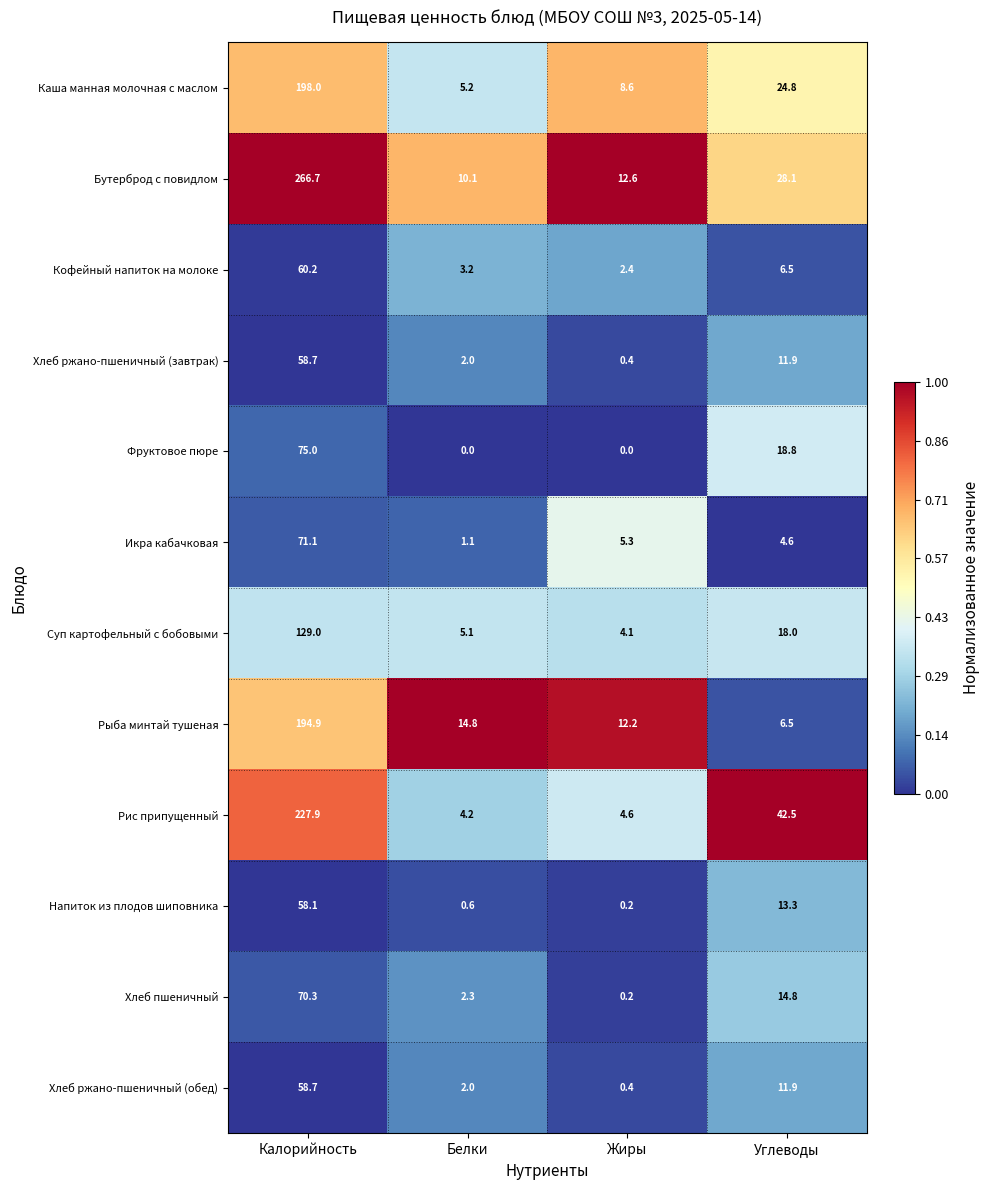

The Кофейный напиток на молоке series shows 3.1 at Углеводы. True or false?

False